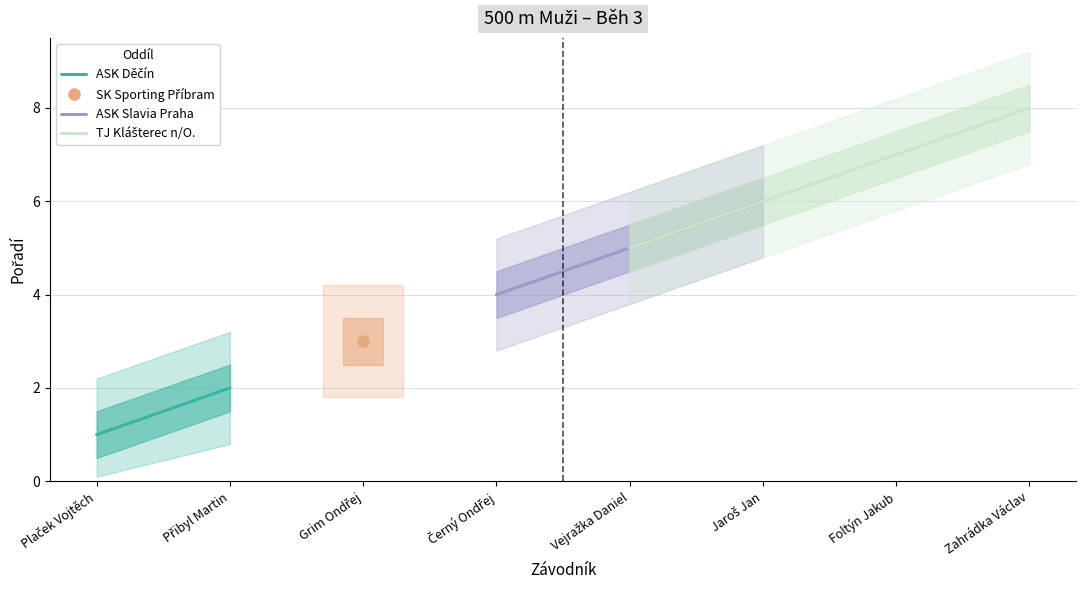

Reading left to right, extract all data points from this chart.

Plaček Vojtěch=1	Přibyl Martin=2	Grim Ondřej=3	Černý Ondřej=4	Vejražka Daniel=5	Jaroš Jan=6	Foltýn Jakub=7	Zahrádka Václav=8